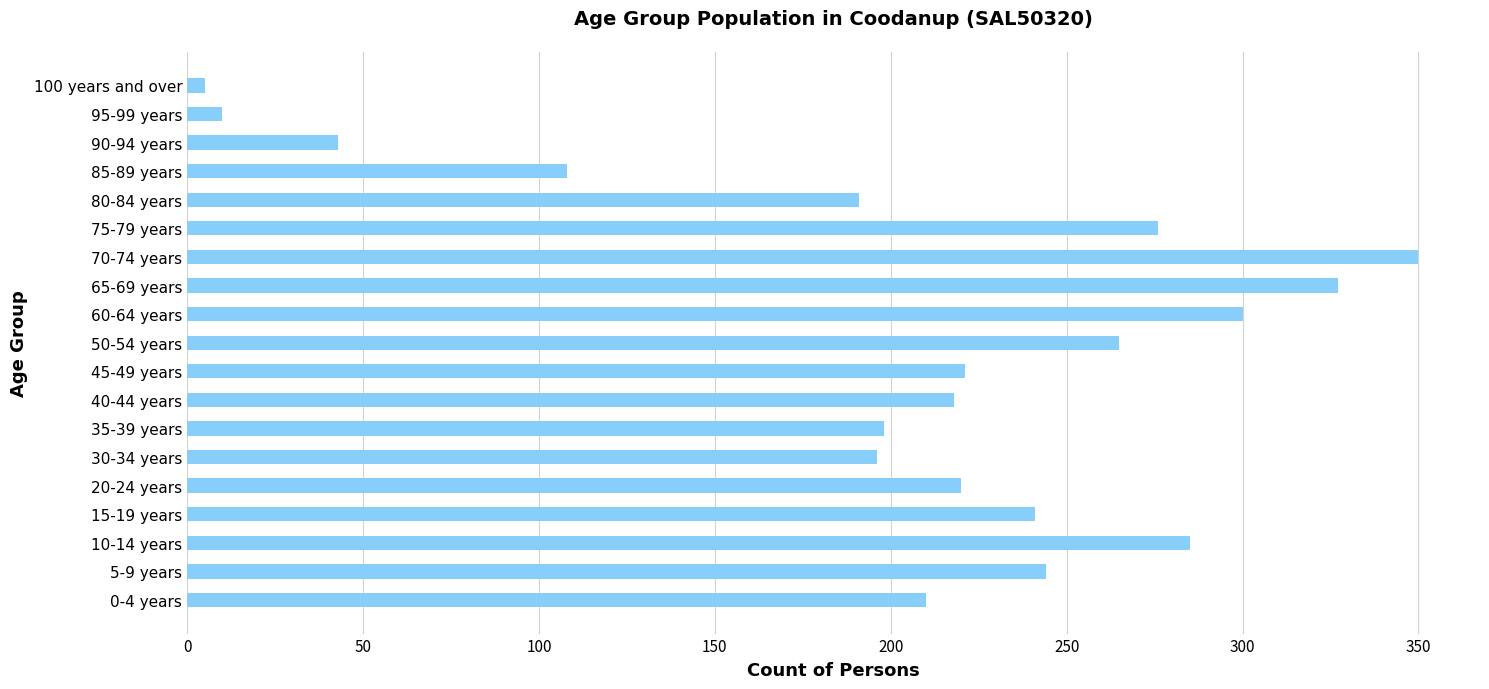

What is the sum of the values at 30-34 years and 75-79 years?

472